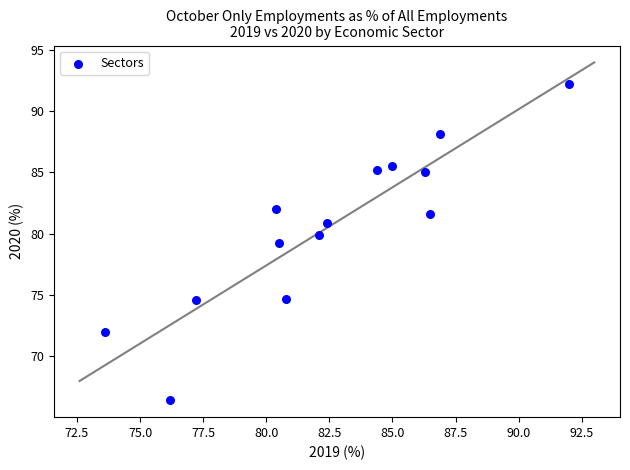

What is the range of Y values (max minus min)?

25.8